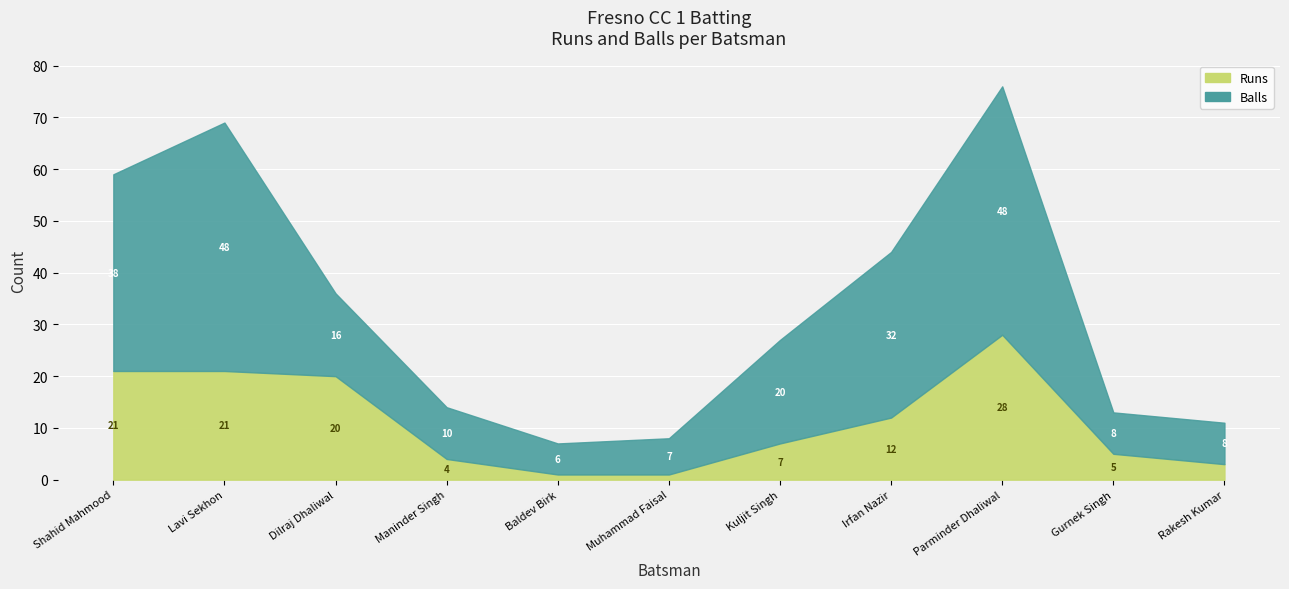

How many intersections are there between Runs and Balls?

2